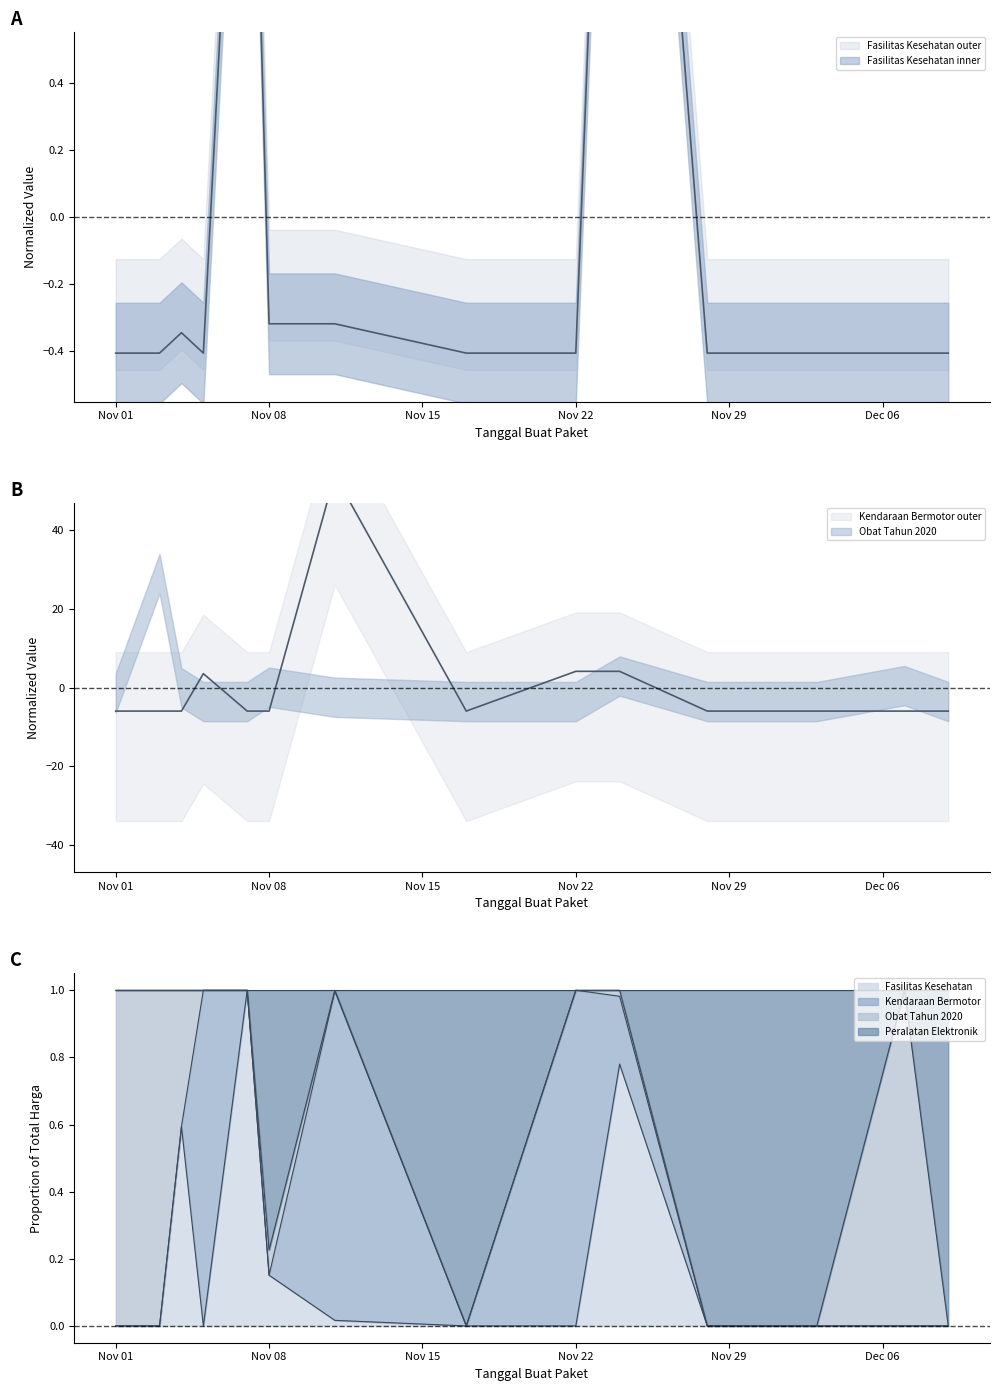

What is the value of the Kendaraan Bermotor point at the 12th from the left?

-6.0